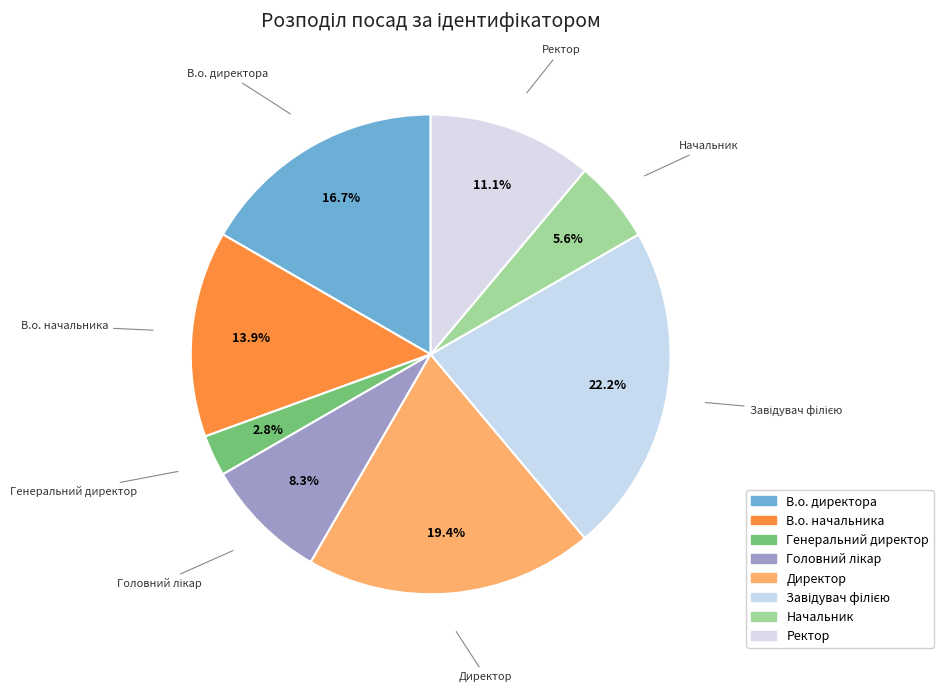

Is В.о. начальника the majority of the pie?

No